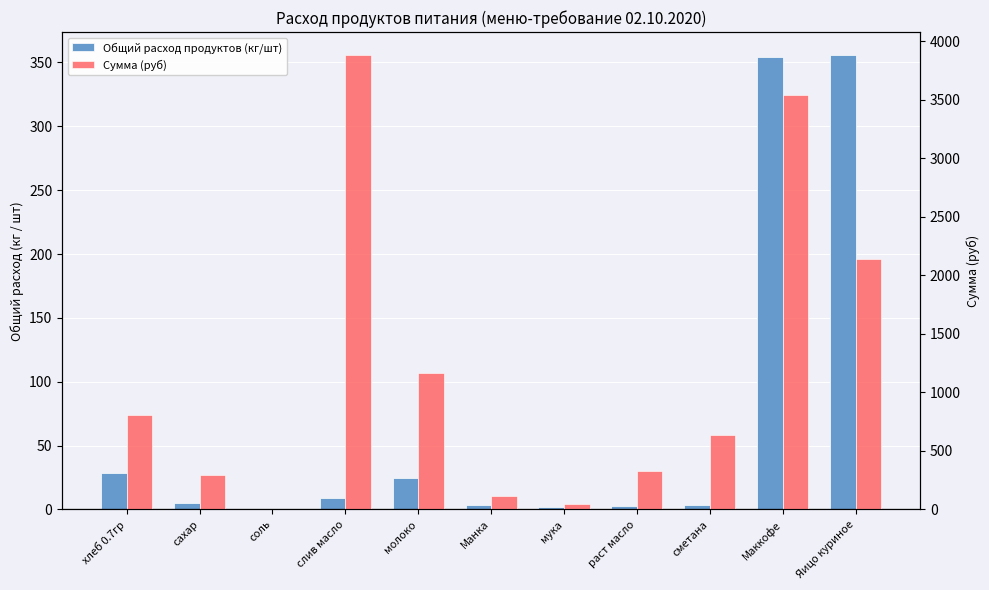

Which has a higher value, Манка or раст масло?

Манка